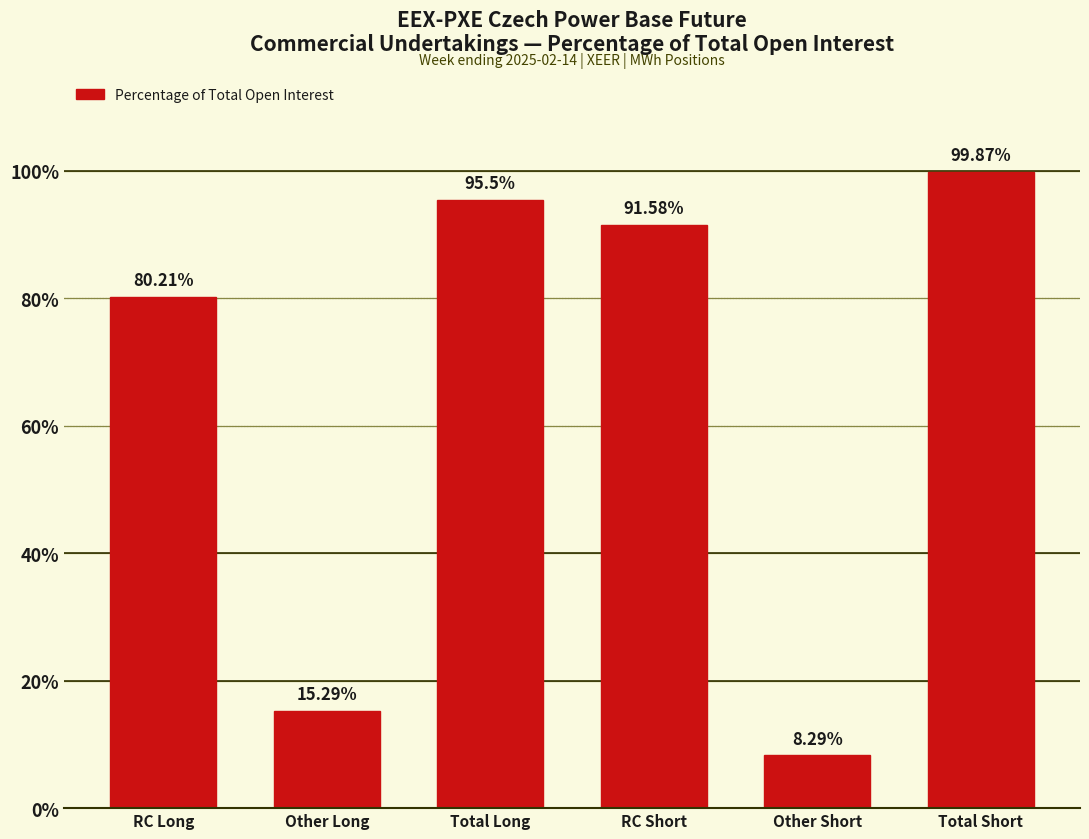

List the labels in order of value, smallest first.

Other Short, Other Long, RC Long, RC Short, Total Long, Total Short